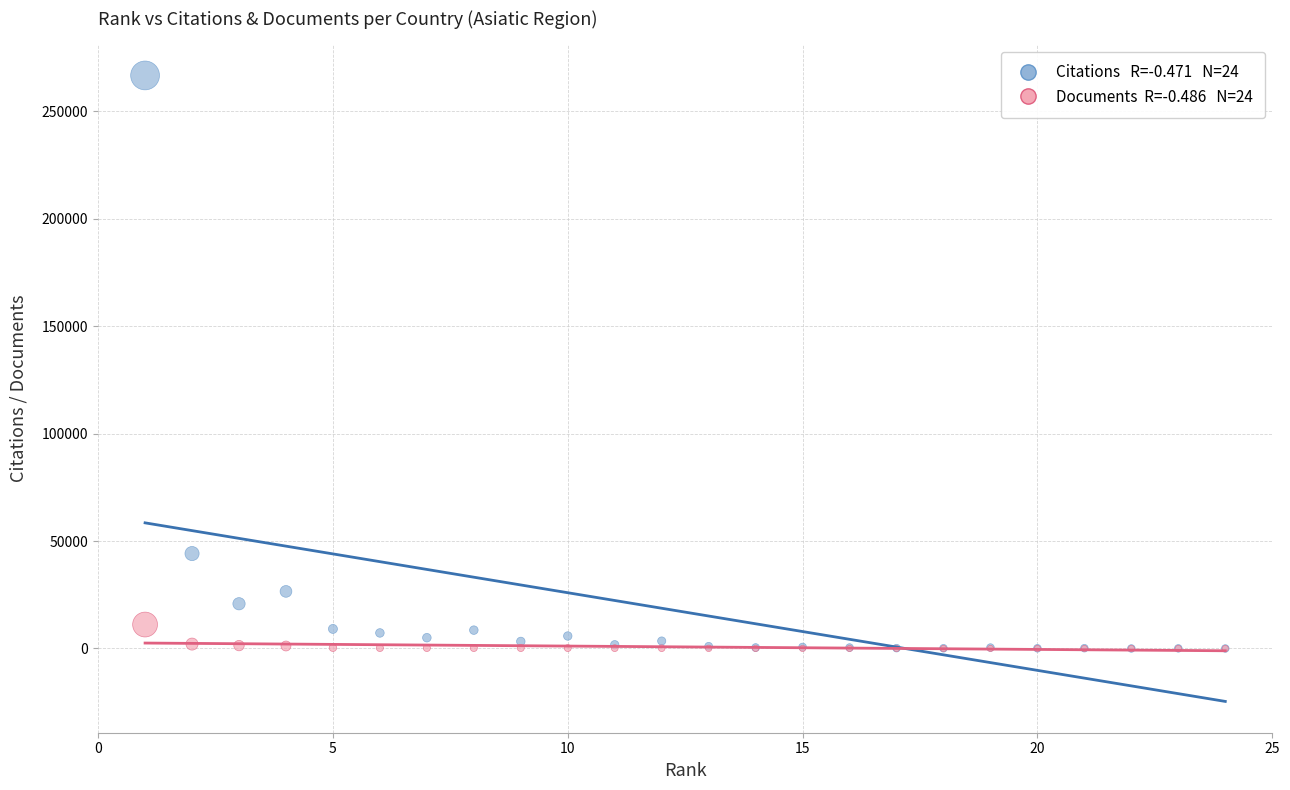

Across all series, what Y value is closest to 133371?

44186